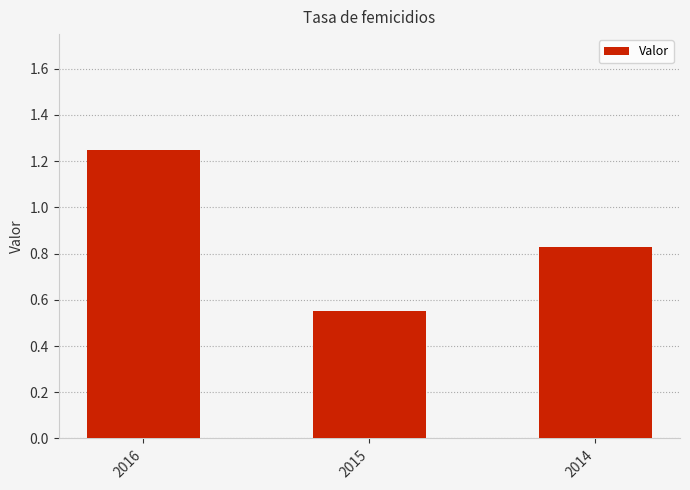

What is the change in value from 2015 to 2014?

+0.3